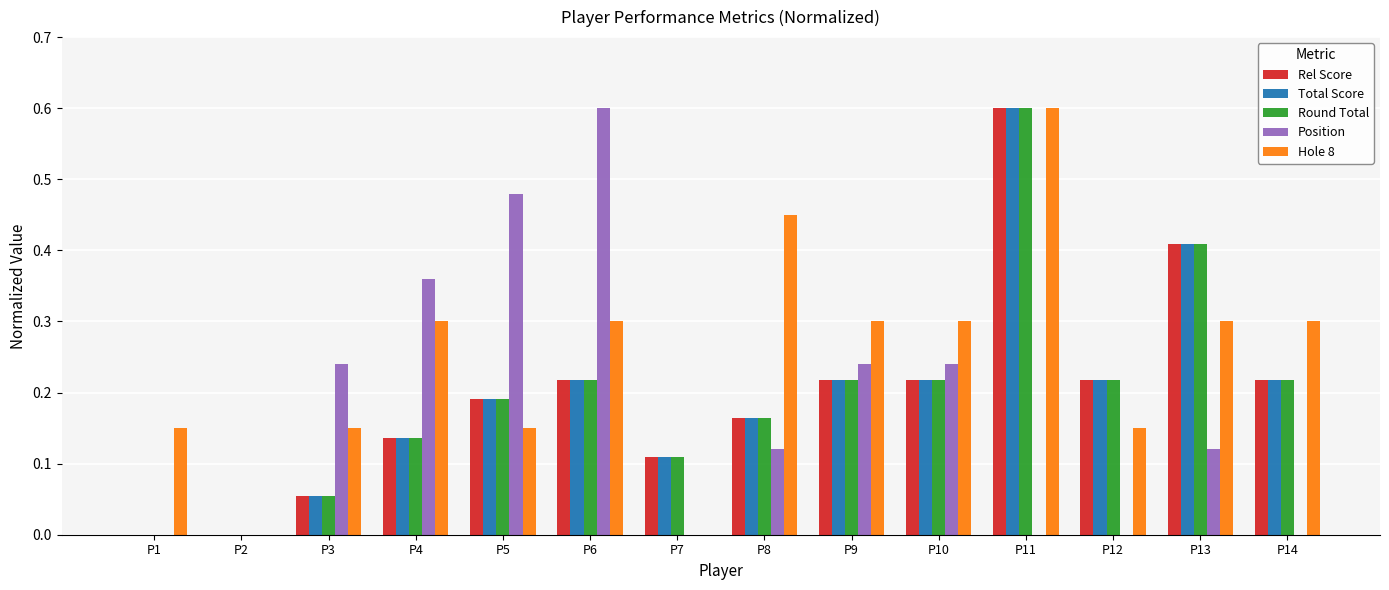

What is the total value across all series at P6?

1.6